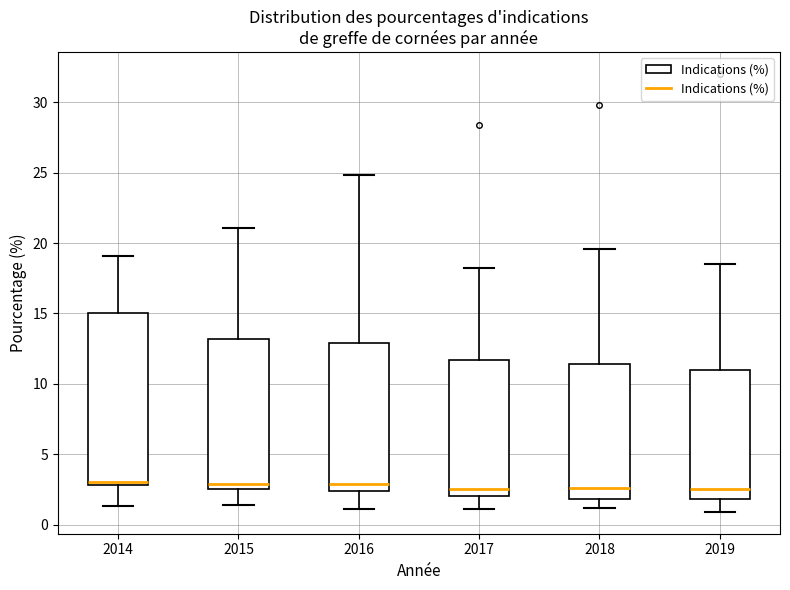

Comparing the boxes themselves (not the whiskers), which one is the tallest?

2014